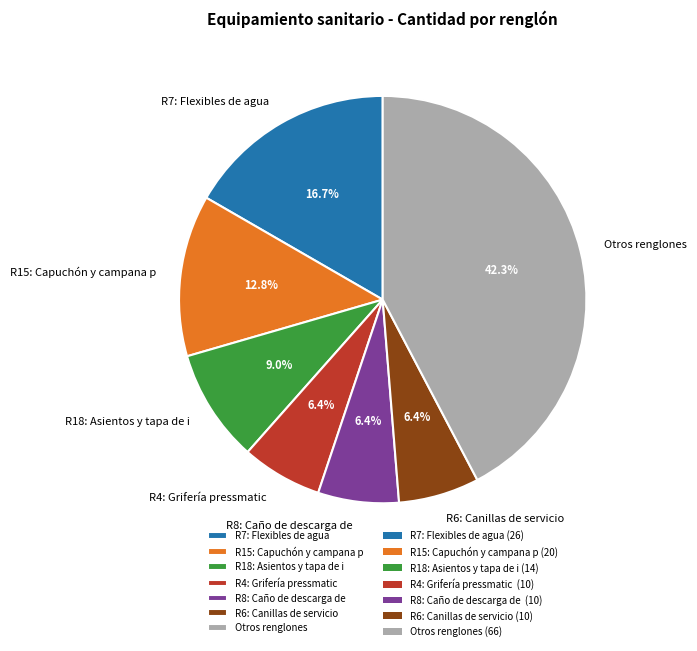

Approximately how many times larger is the value at R8: Caño de descarga de compared to R7: Flexibles de agua?

0.4